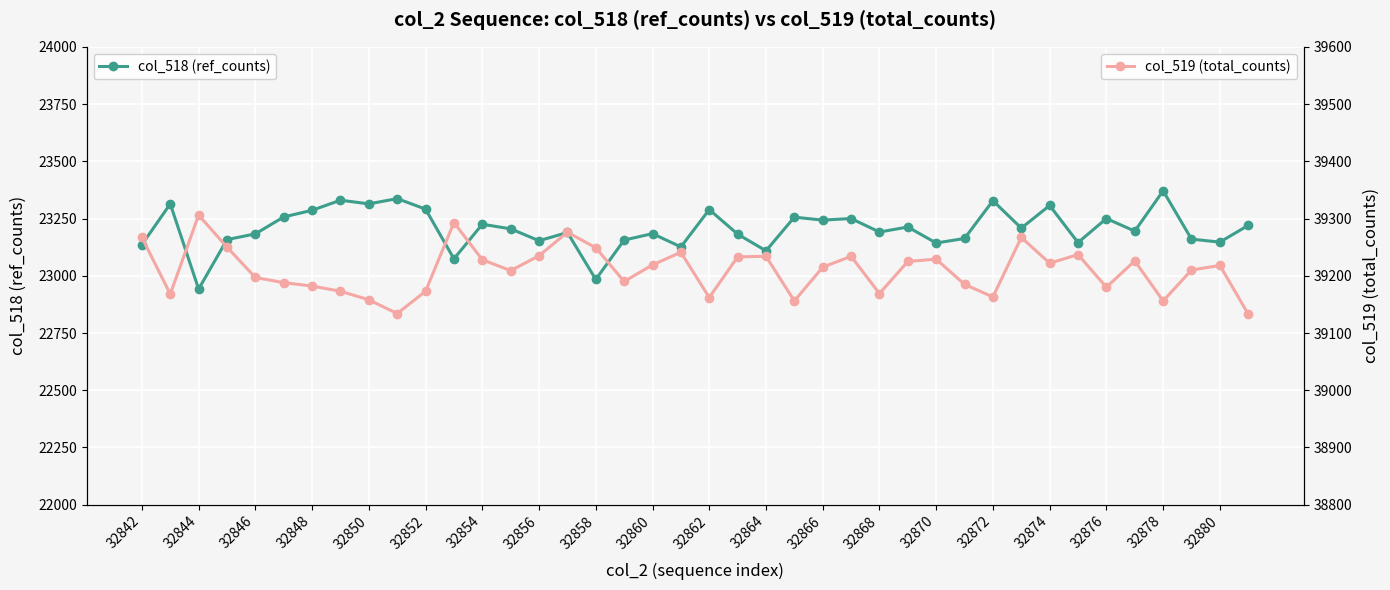

What is the highest value of the col_518 (ref_counts) series?

23371